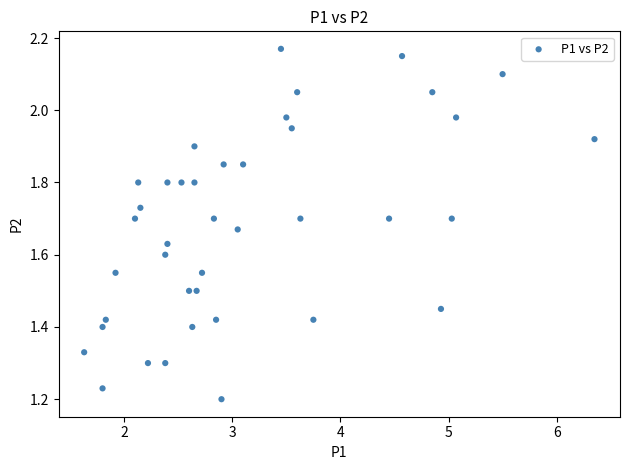

What is the range of Y values (max minus min)?

1.0